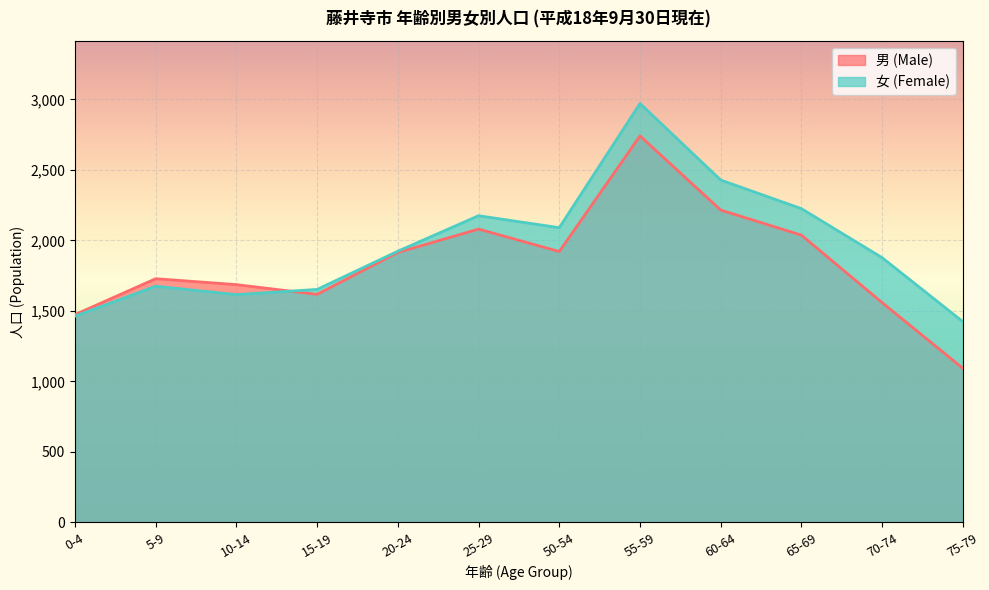

What is the value of the 女 (Female) point at the 3rd from the left?

1615